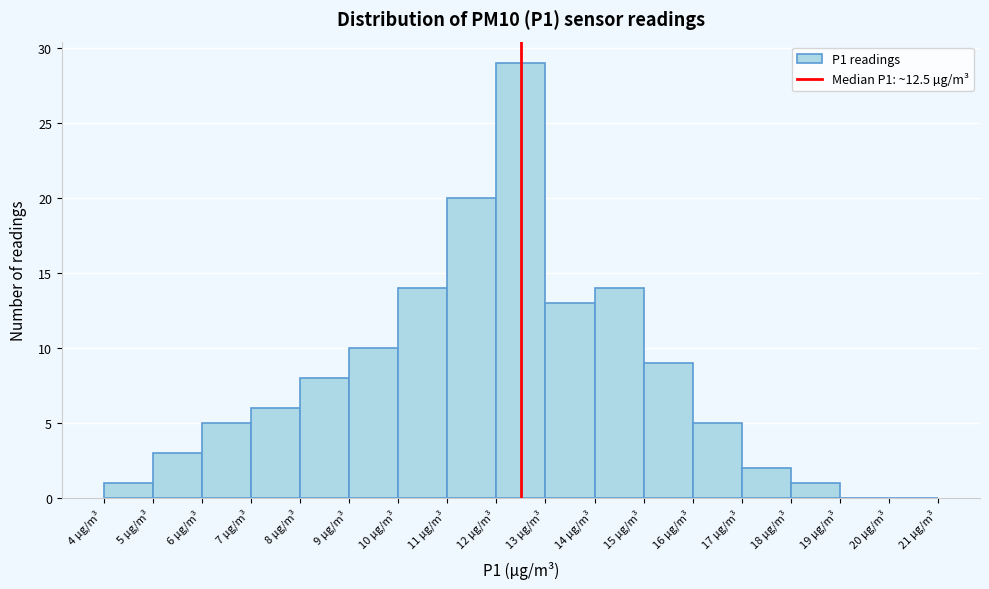

Reading left to right, transcribe this chart: for each bar, give the range it covers on the x-axis and its height. The values are not printed on the chart, so give them approximately, as read against the axis.

4 to 5: 1
5 to 6: 3
6 to 7: 5
7 to 8: 6
8 to 9: 8
9 to 10: 10
10 to 11: 14
11 to 12: 20
12 to 13: 29
13 to 14: 13
14 to 15: 14
15 to 16: 9
16 to 17: 5
17 to 18: 2
18 to 19: 1
19 to 20: 0
20 to 21: 0